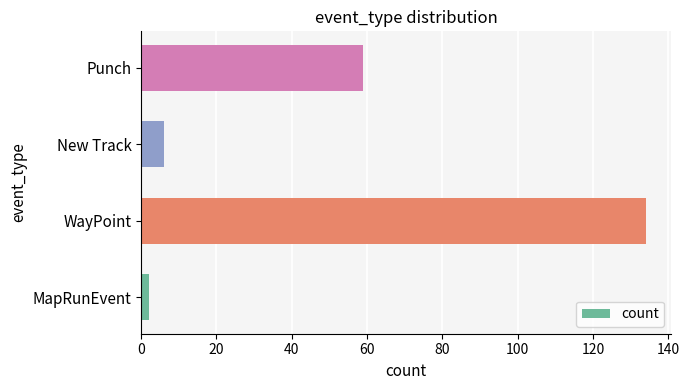

At which label is the value closest to 68?

Punch